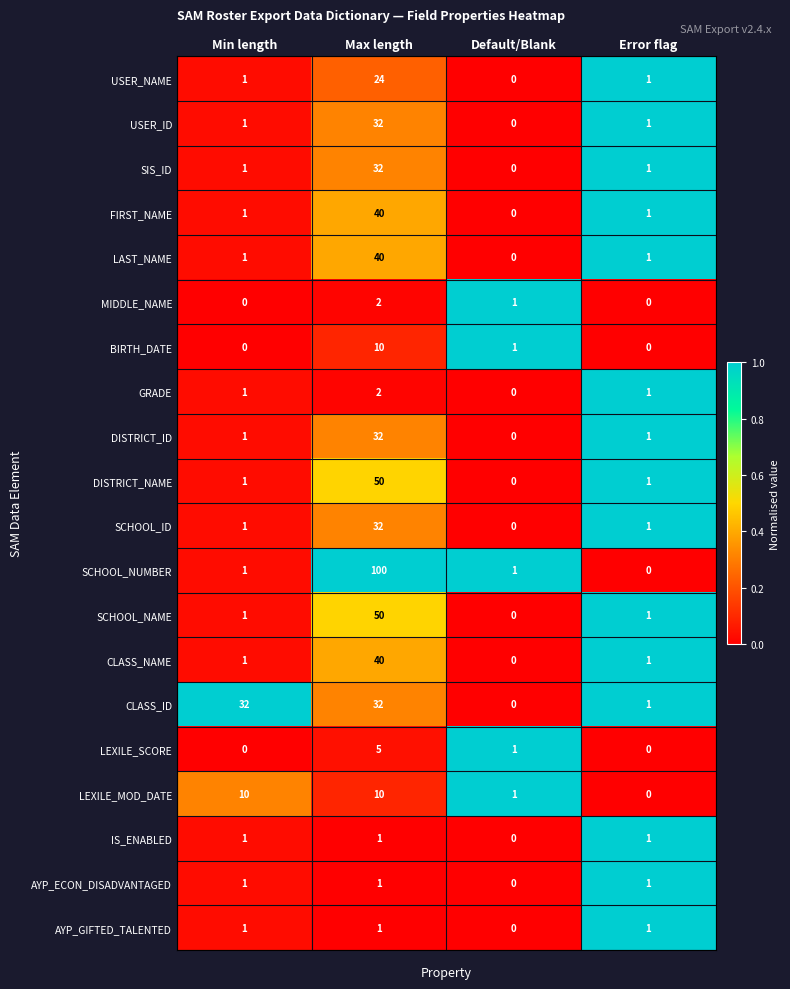

Which series changed the most between Max length and Default/Blank?

SCHOOL_NUMBER